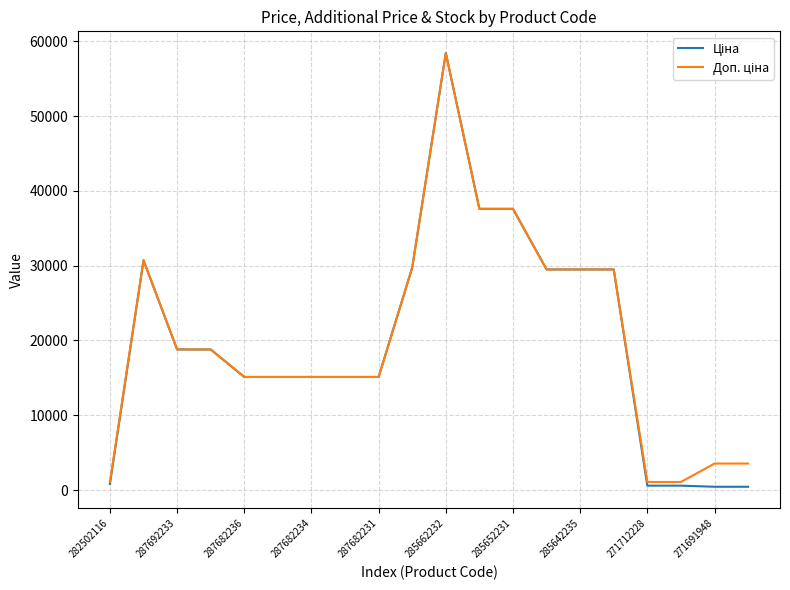

What is the maximum value shown in the chart?

58426.5